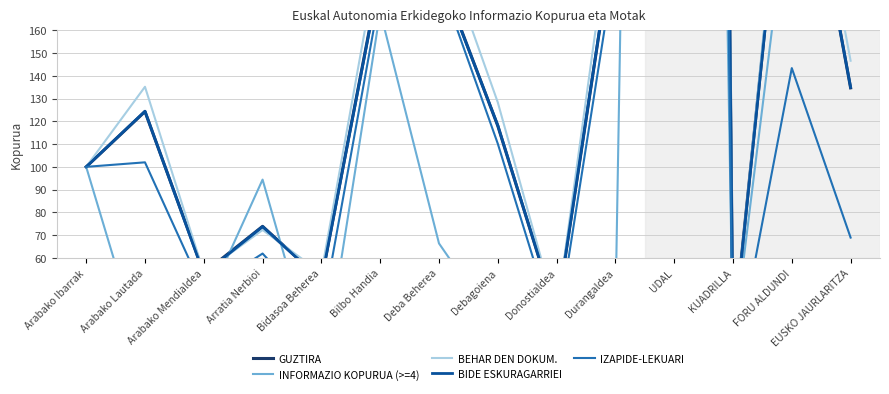

Which series has the widest spread of values?

BEHAR DEN DOKUM.